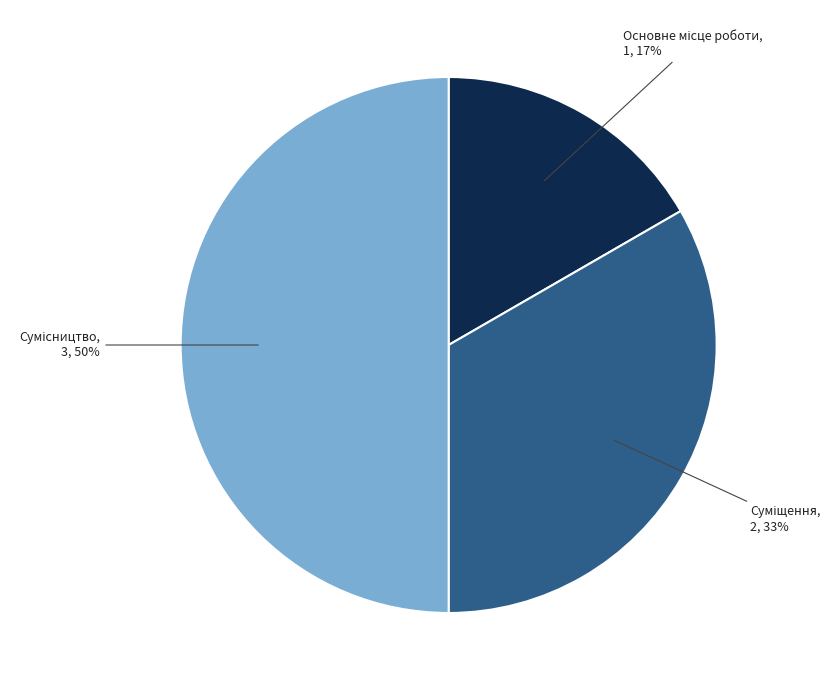

To the nearest percent, what is the average slice percentage?

33%